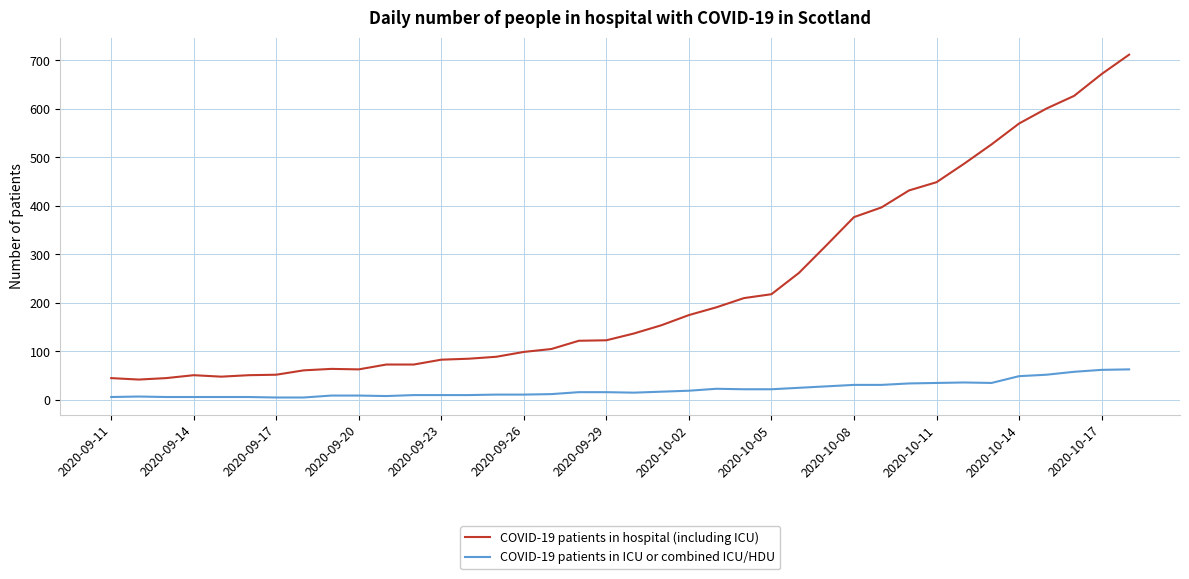

Which series has the largest total across all categories?

COVID-19 patients in hospital (including ICU)